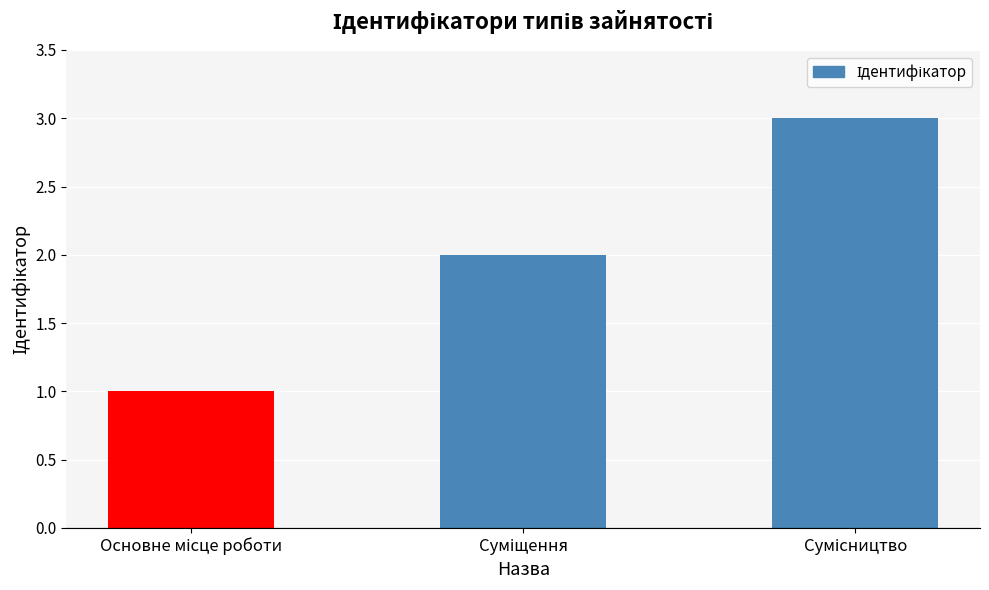

Are the bars horizontal?

No